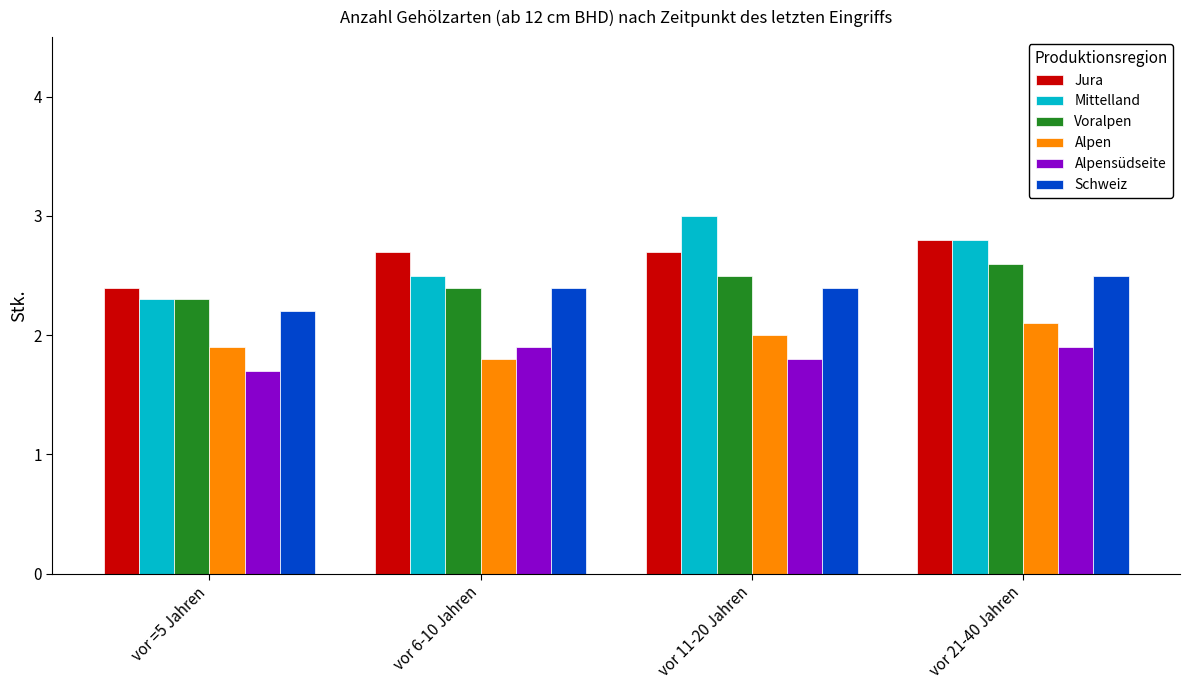

How many Schweiz values are between 2 and 3?

4